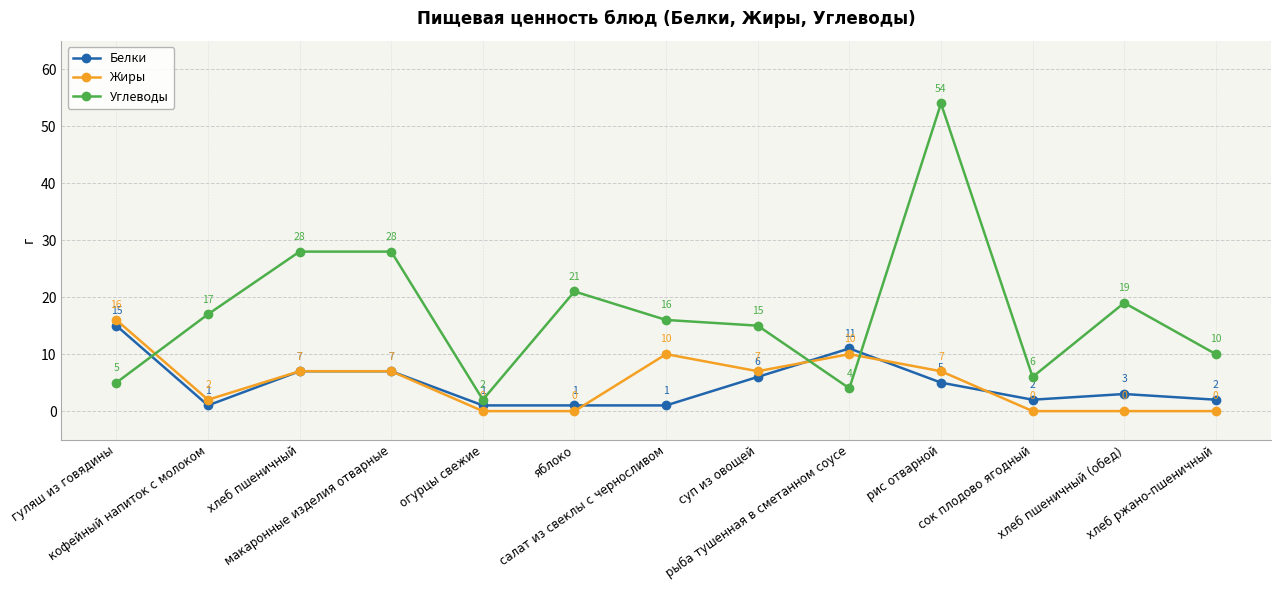

What is the sum of all Жиры values?

66